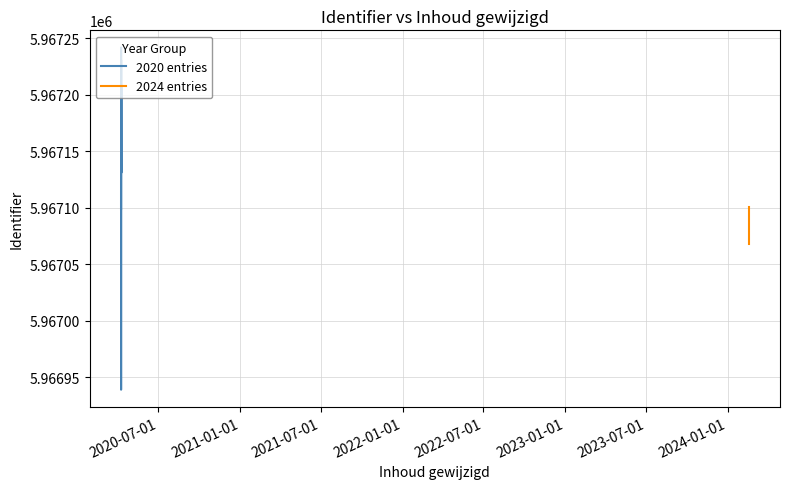

Is it true that the value at 2020-04-09 05:36:59 is 5967131?

True